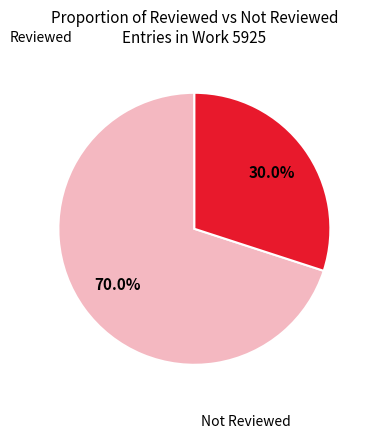

Is there any slice that represents more than half of the pie?

Yes